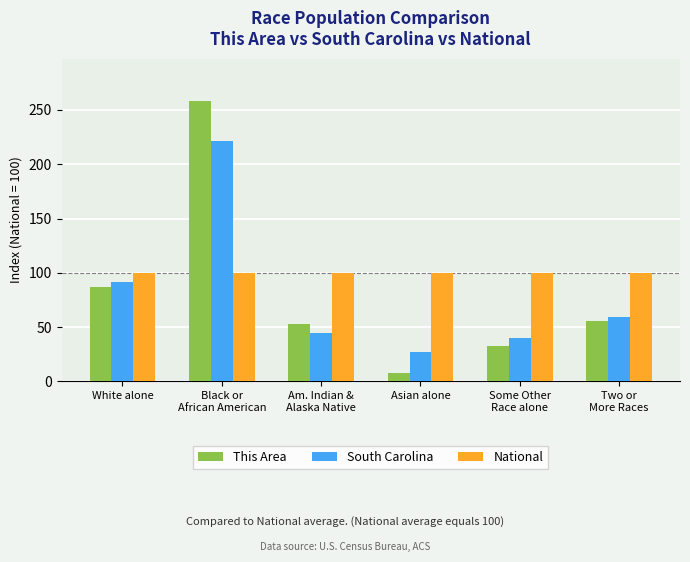

Reading right to left, extract all data points from this chart.

This Area: 55.9	32.6	7.7	53.3	258.5	86.6
South Carolina: 59.2	39.6	26.8	44.4	221.1	91.3
National: 100.0	100.0	100.0	100.0	100.0	100.0